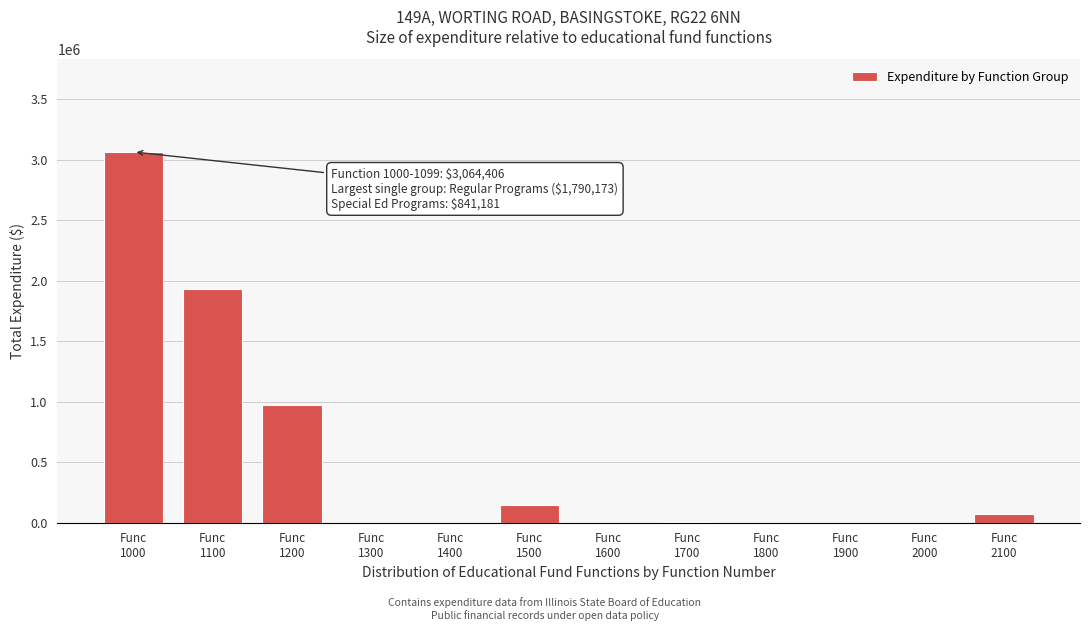

What is the sum of all values?

6200685